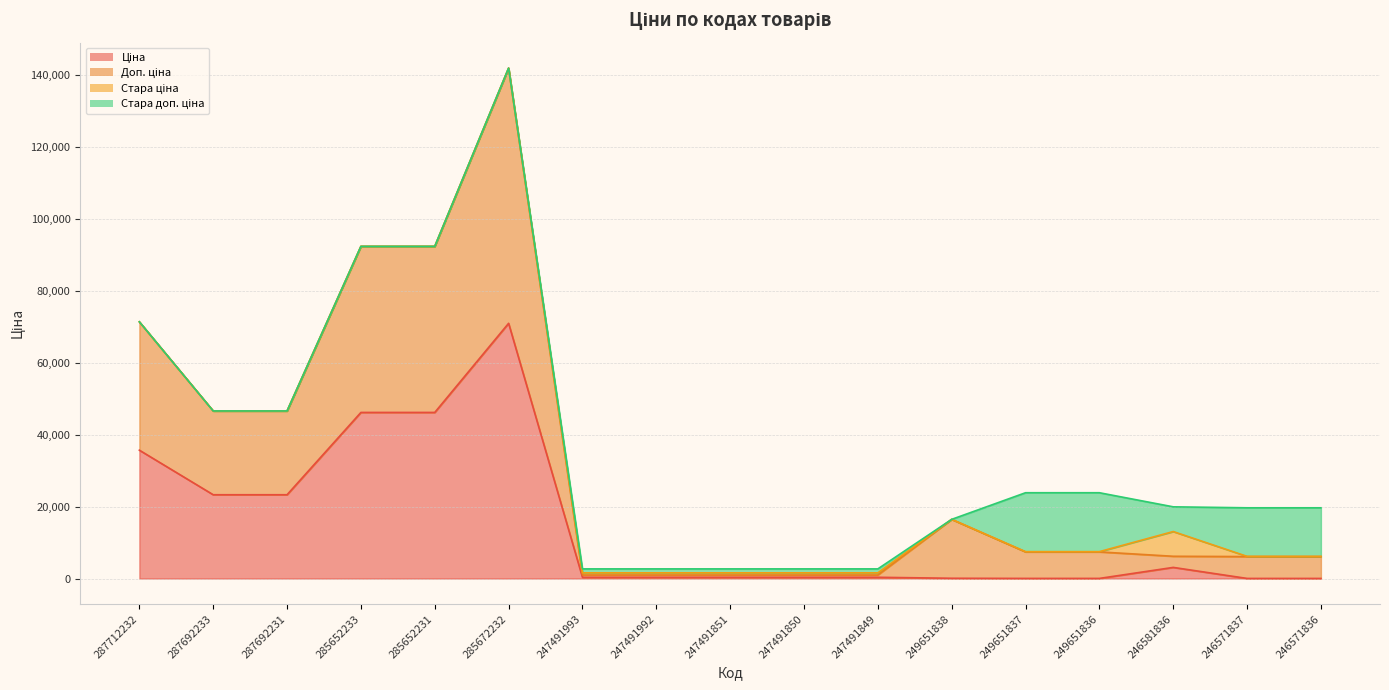

What position from the left is 249651836?

14